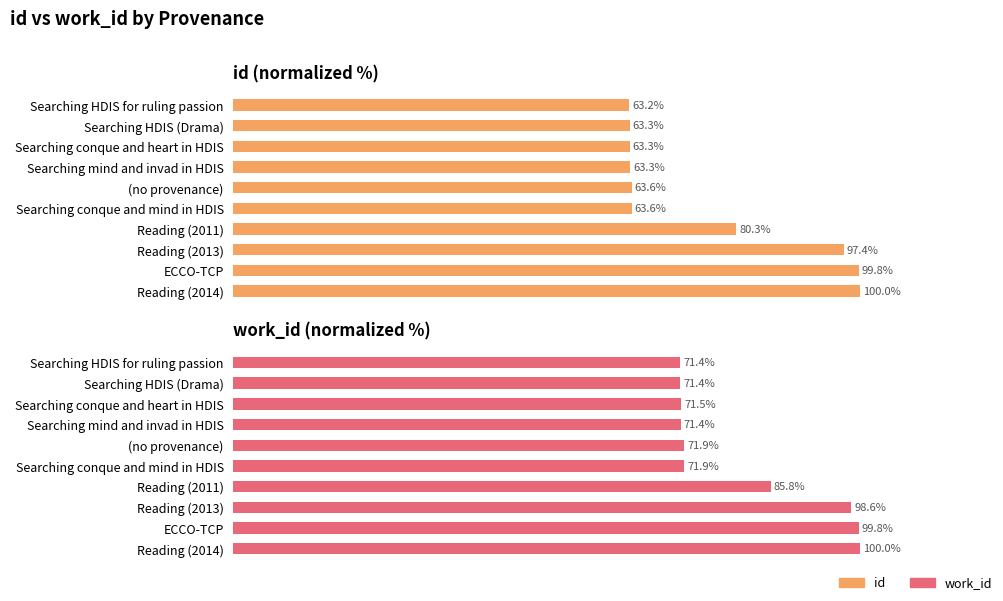

What is the difference between the highest and lowest values at 2?

8.2